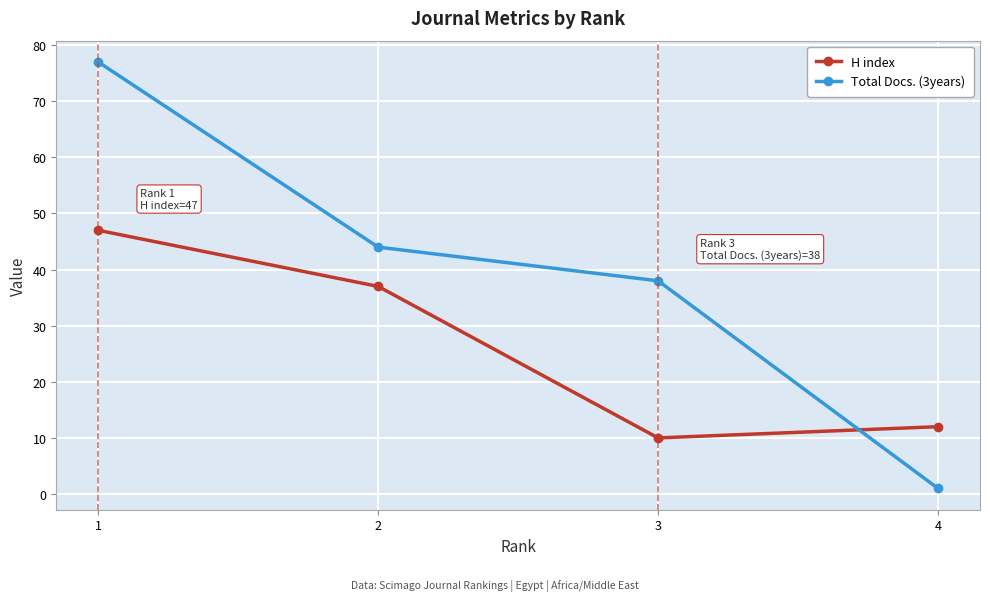

True or false: H index and Total Docs. (3years) cross at least once.

True